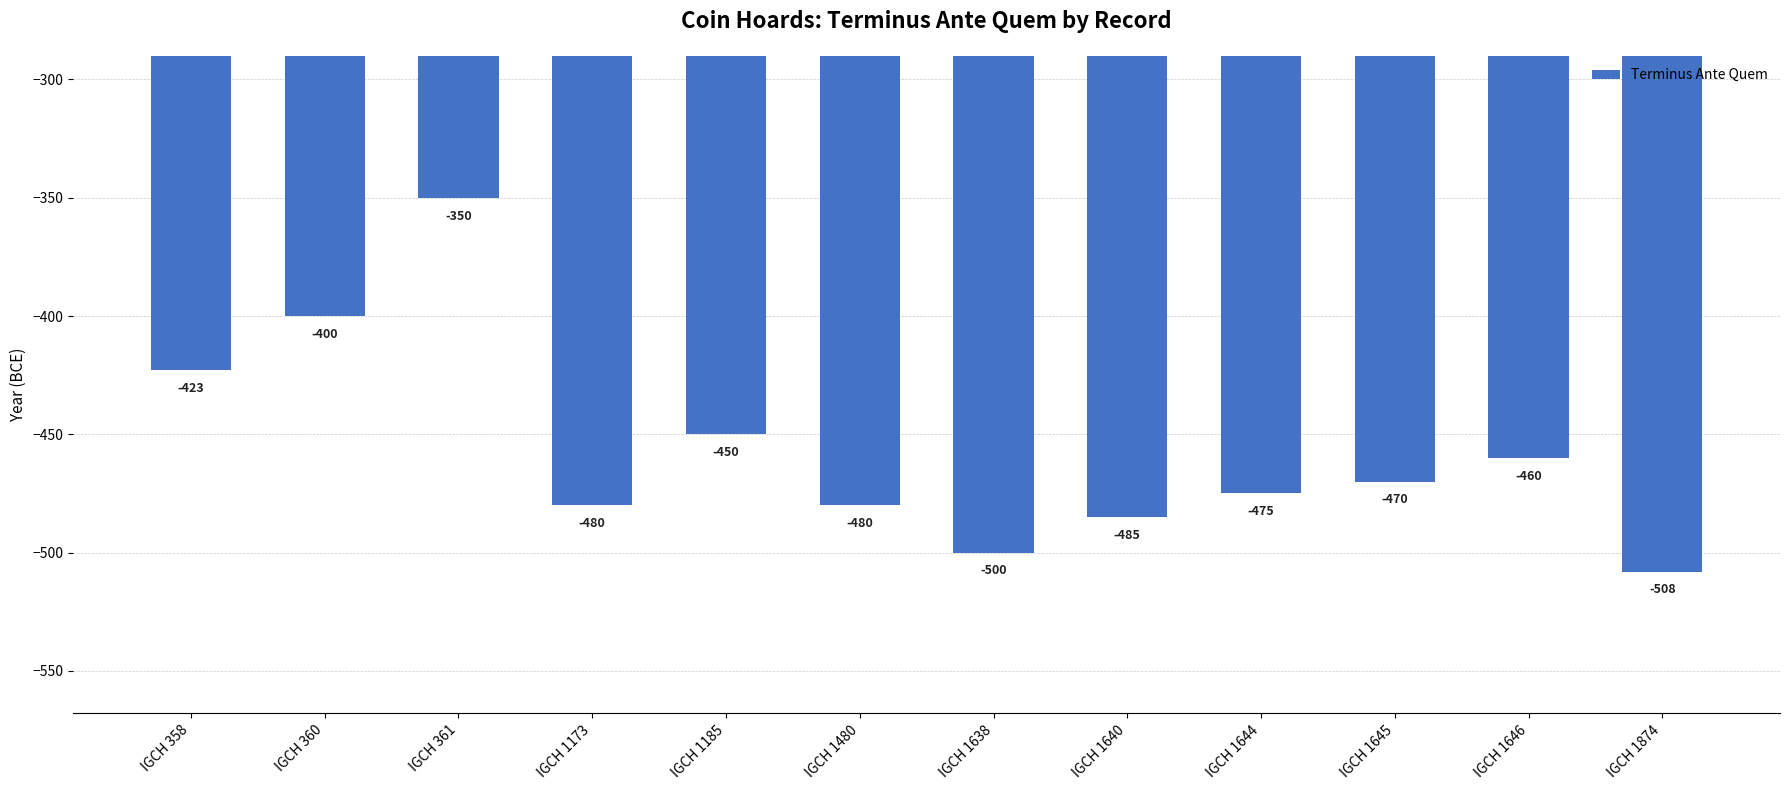

What is the maximum value shown in the chart?

-350